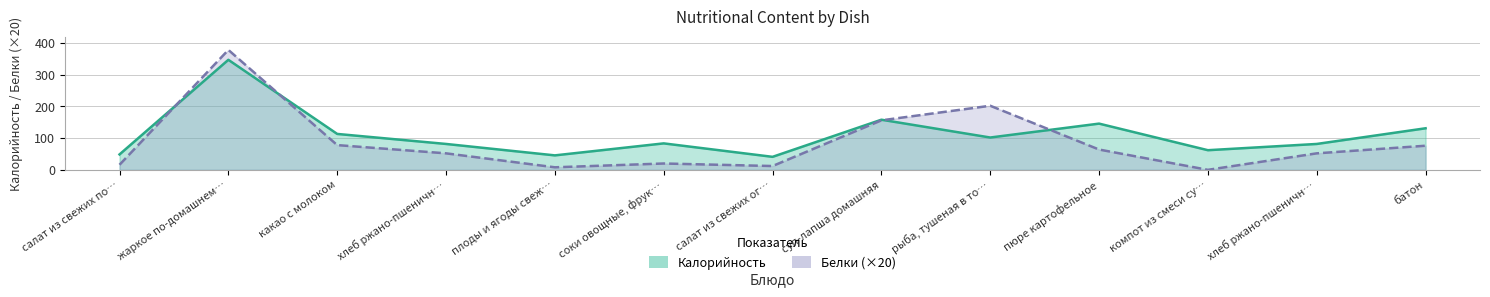

Count the number of data series in this chart.

2